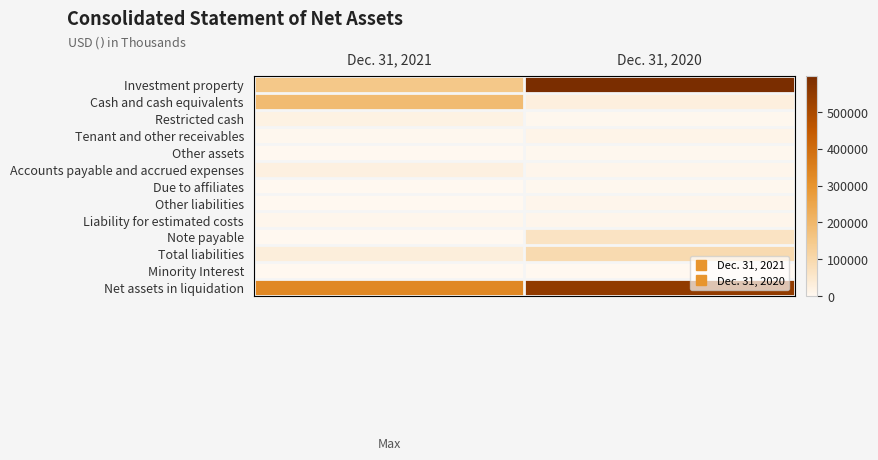

At which category is the sum across all series the highest?

Dec. 31, 2020